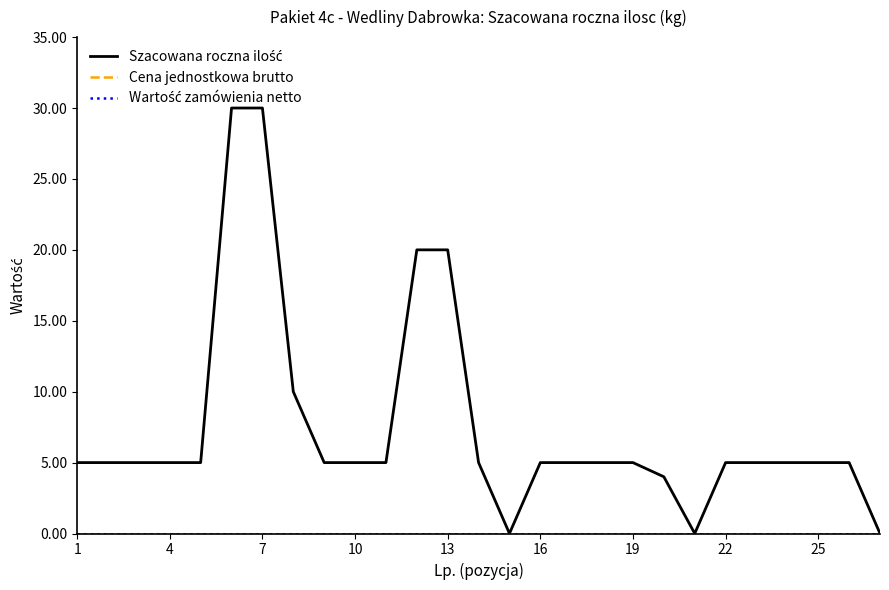

Where is Wartość zamówienia netto nearest to the value 0?

1